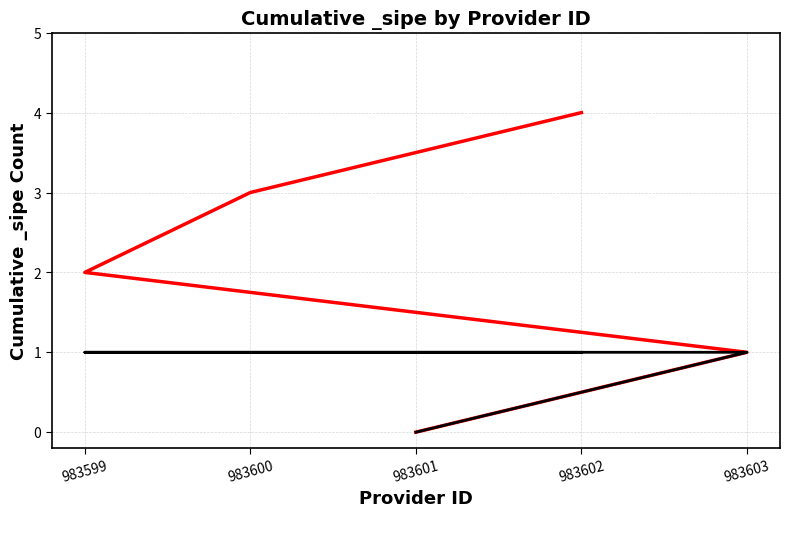

What is the label of the 1st point from the right?

983602